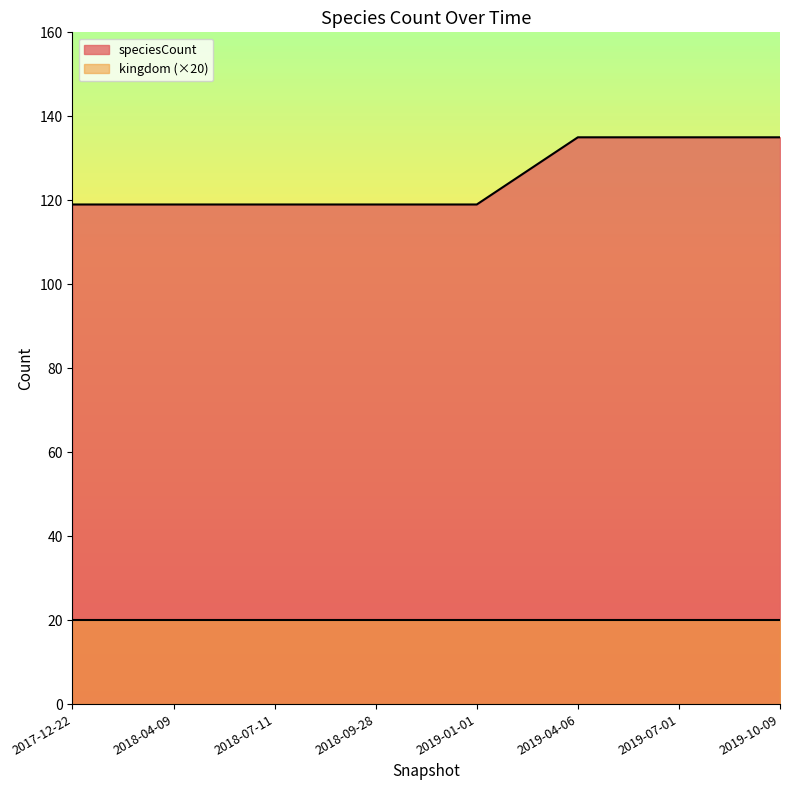

True or false: there are more than 0 points higher than both neighbors.

False